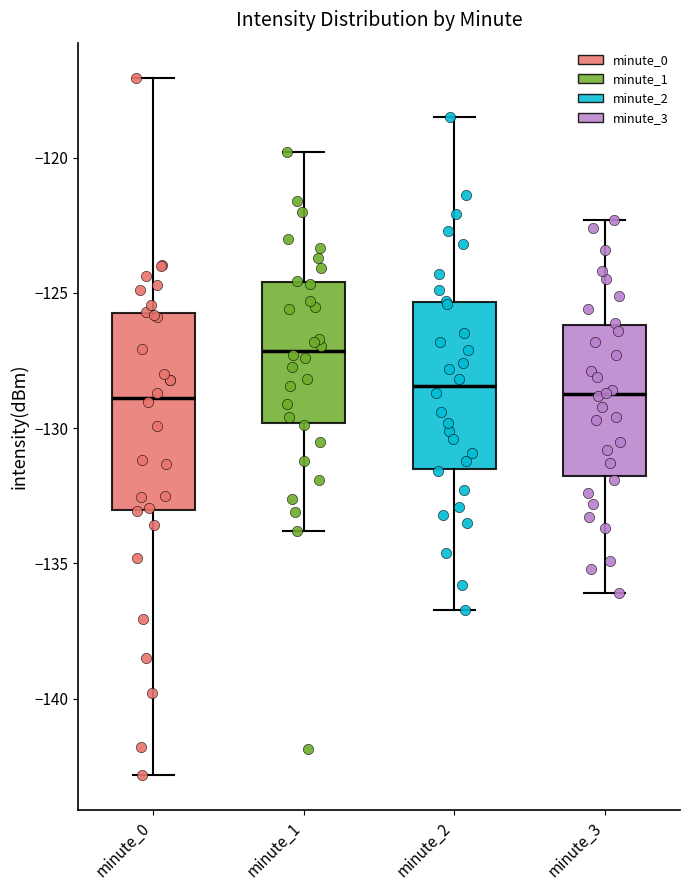

Reading left to right, transcribe this box plot: for each box, give where its median line is, the range the box spans, and where its two whiskers end, as read against the y-axis. The values are not printed on the chart, so give them approximately, as read against the axis.

minute_0: median -129.0, box -133.0 to -125.5, whiskers -143.0 to -117.0
minute_1: median -127.0, box -130.0 to -124.5, whiskers -134.0 to -120.0
minute_2: median -128.5, box -131.5 to -125.5, whiskers -136.5 to -118.5
minute_3: median -128.5, box -131.5 to -126.0, whiskers -136.0 to -122.5